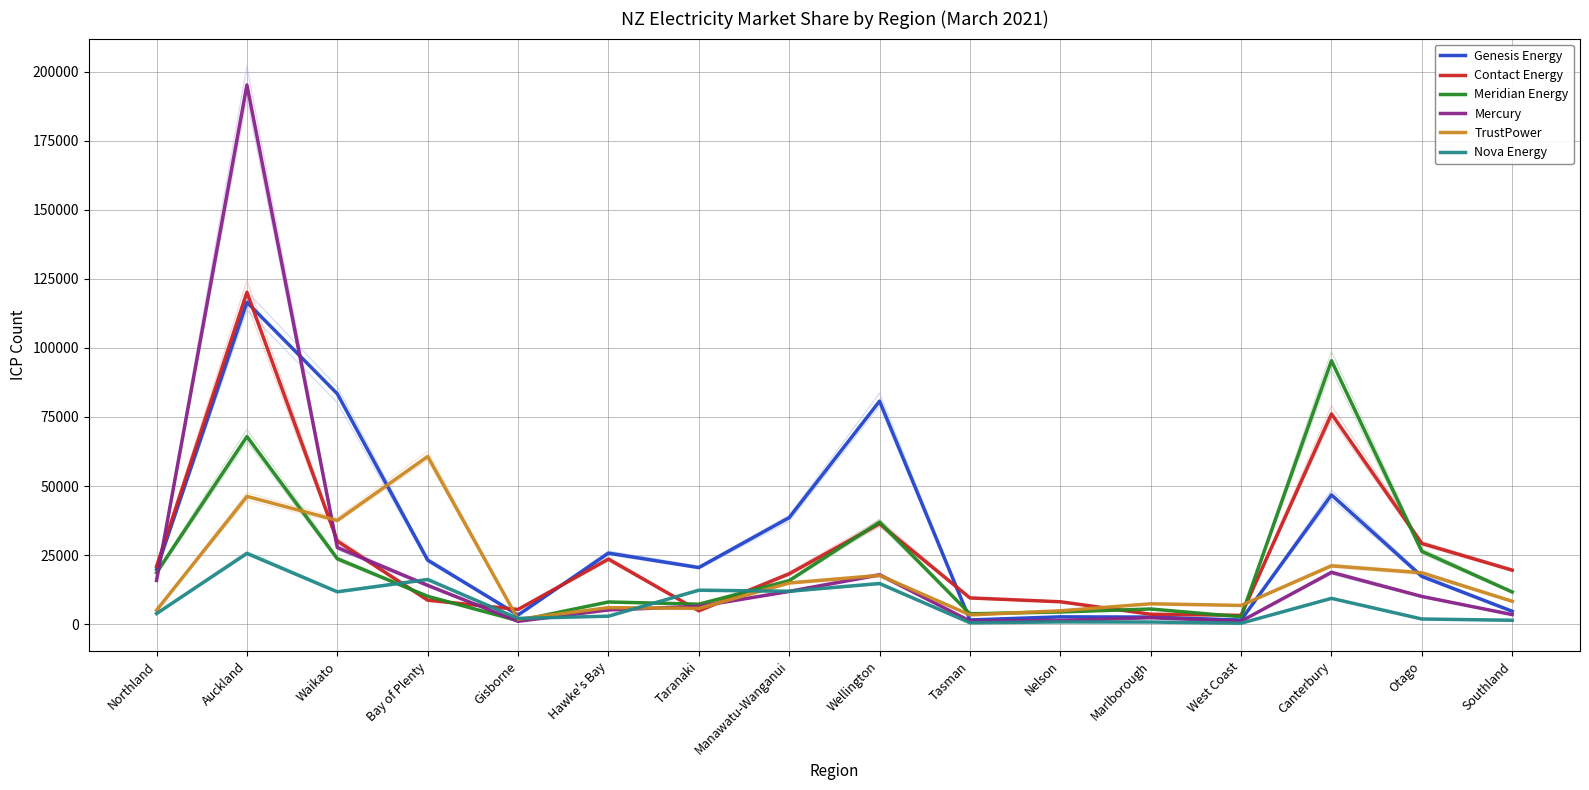

What is the difference between the highest and lowest values at Wellington?

66016